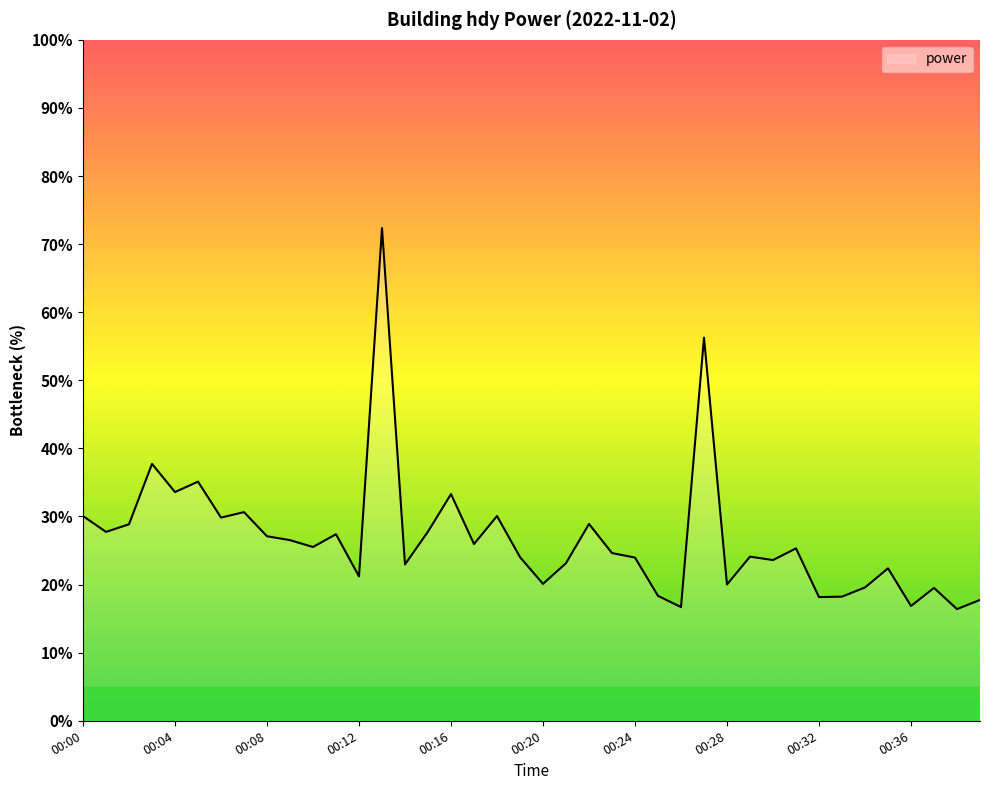

What is the difference between the maximum and minimum values?

56.0